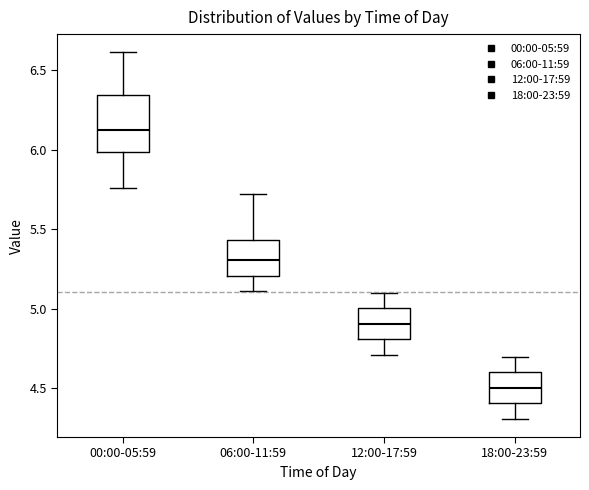

Which box is the tallest, from its lower edge to its upper edge?

00:00-05:59